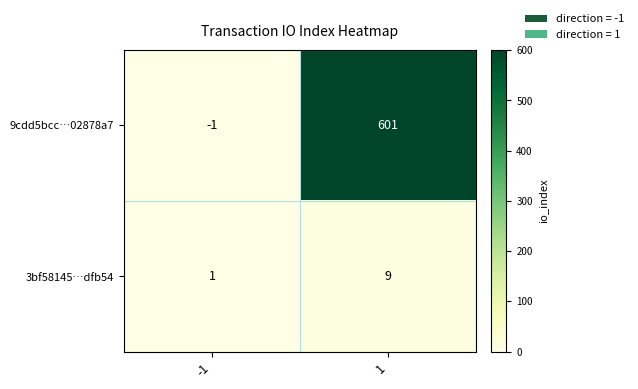

List the series in order of their peak value, lowest first.

3bf58145…dfb54, 9cdd5bcc…02878a7